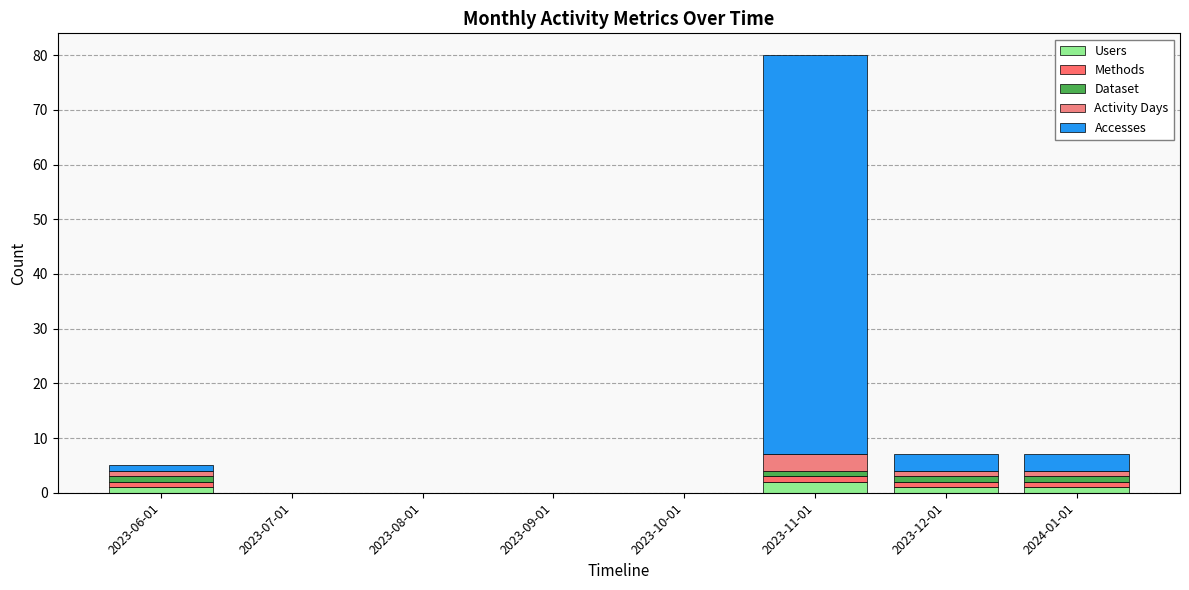

Are the bars horizontal?

No